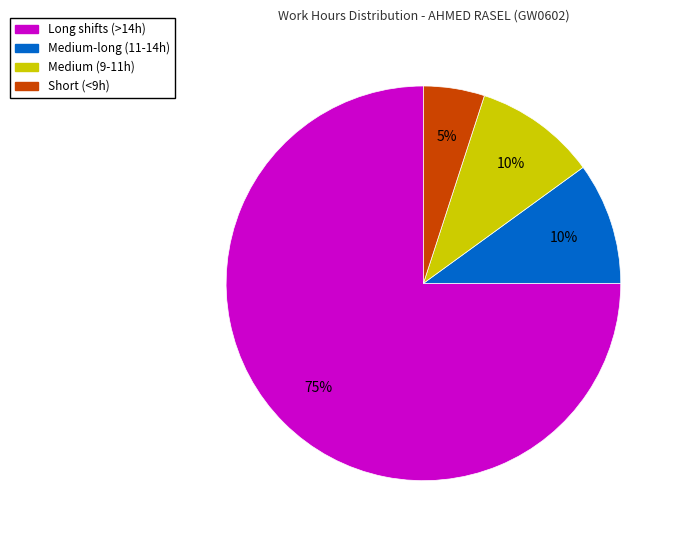

Is there a majority slice in this chart?

Yes